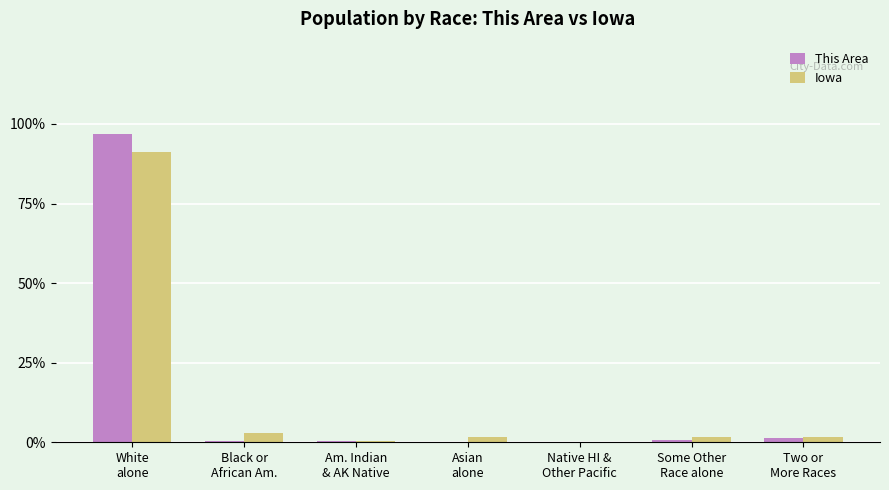

What is the maximum value shown in the chart?

96.8